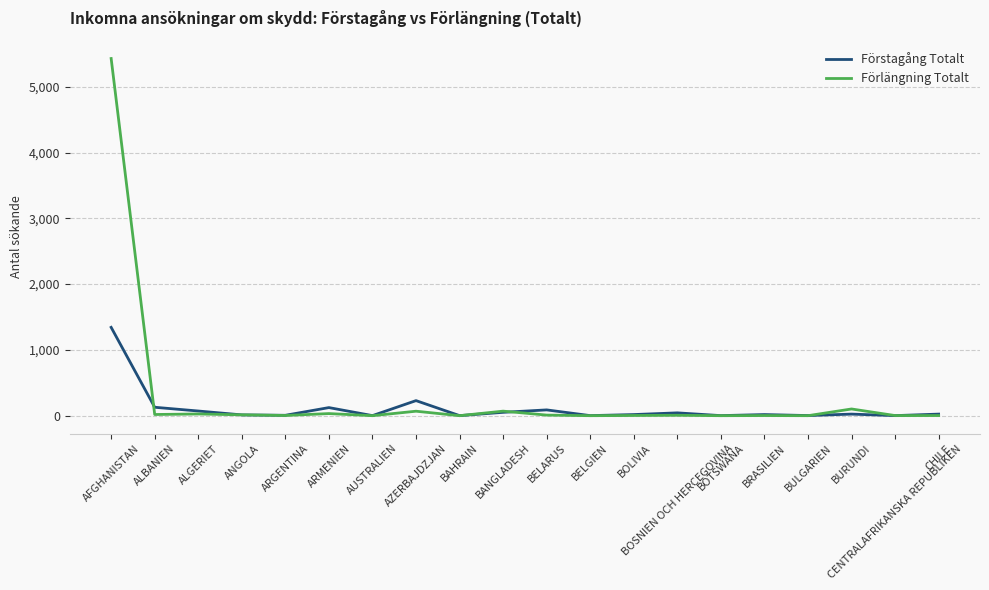

How many lines are shown in the chart?

2